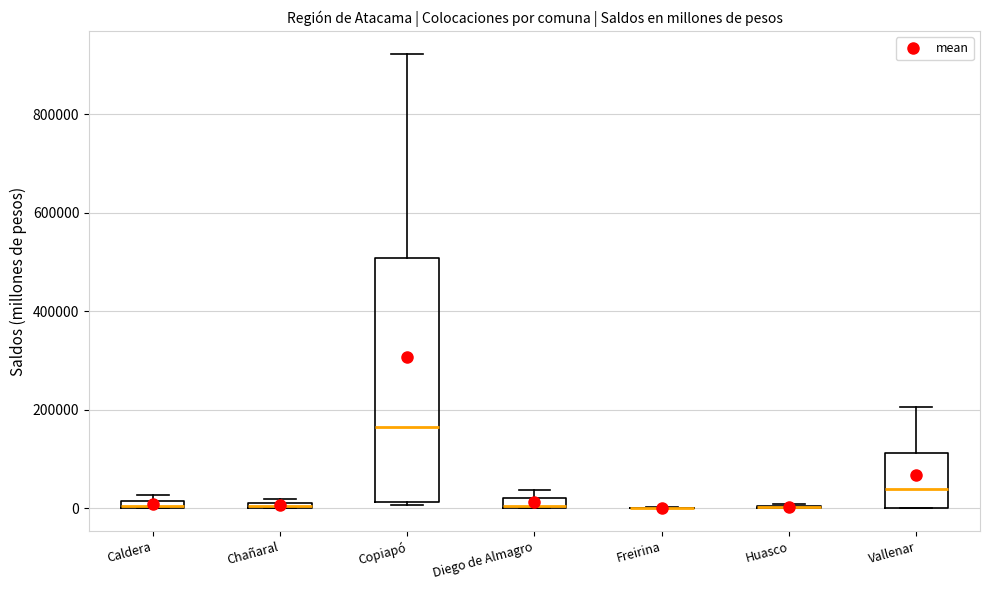

Comparing the boxes themselves (not the whiskers), which one is the tallest?

Copiapó